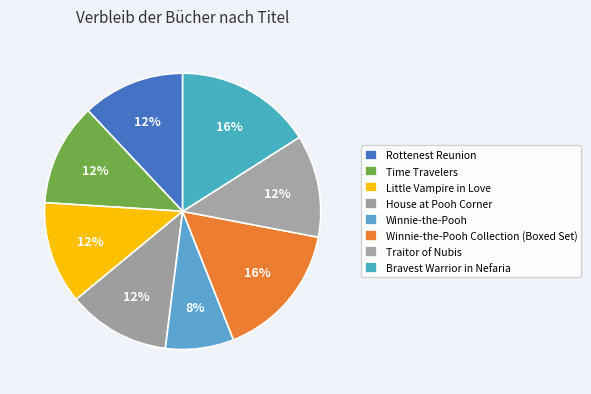

What is the ratio of the value at Little Vampire in Love to the value at Traitor of Nubis?

1.0